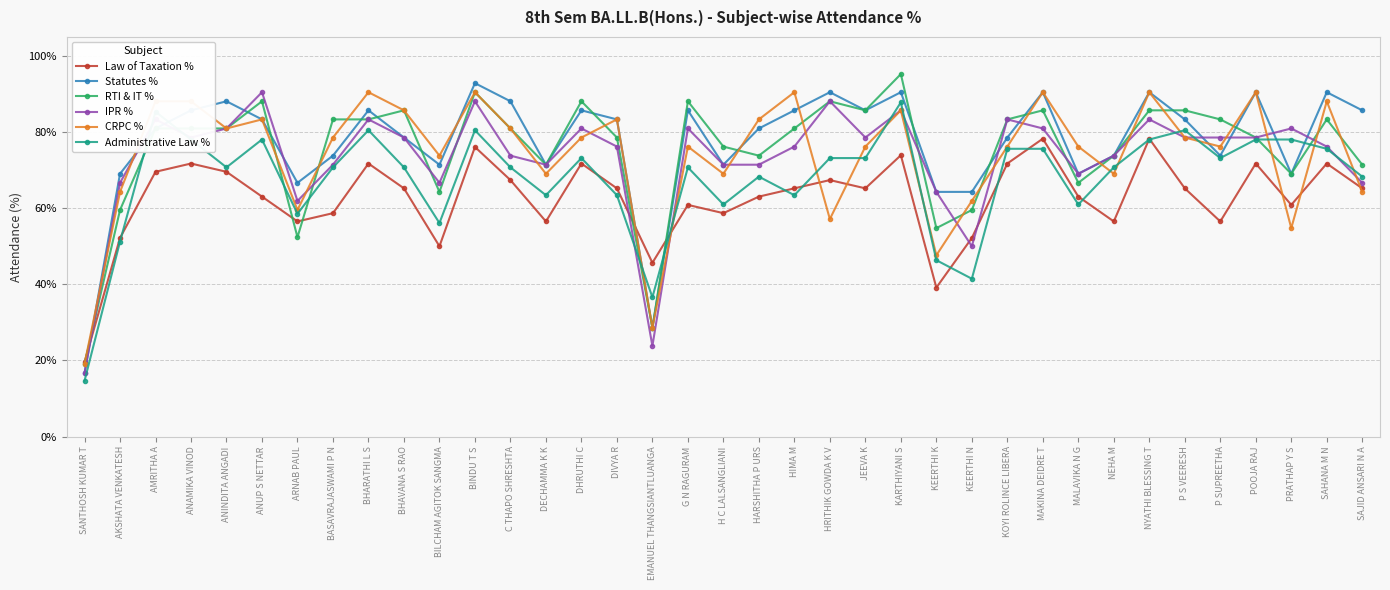

At which category does IPR % reach its first local valley?

ANAMIKA VINOD